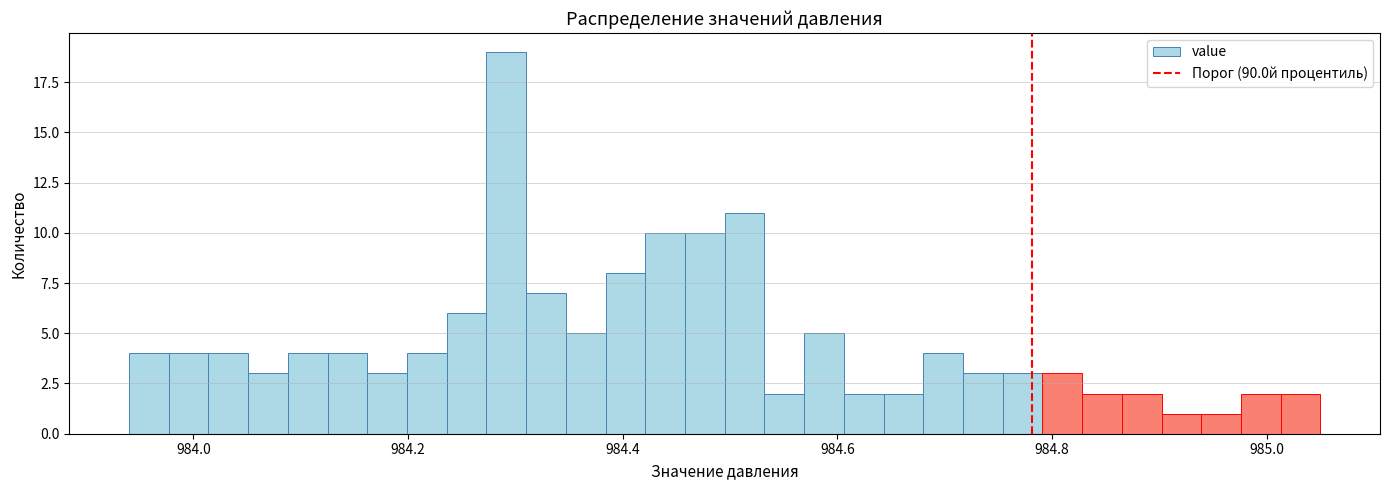

Read against the x-axis, roughly where is the centre of the tallest bar?

984.30